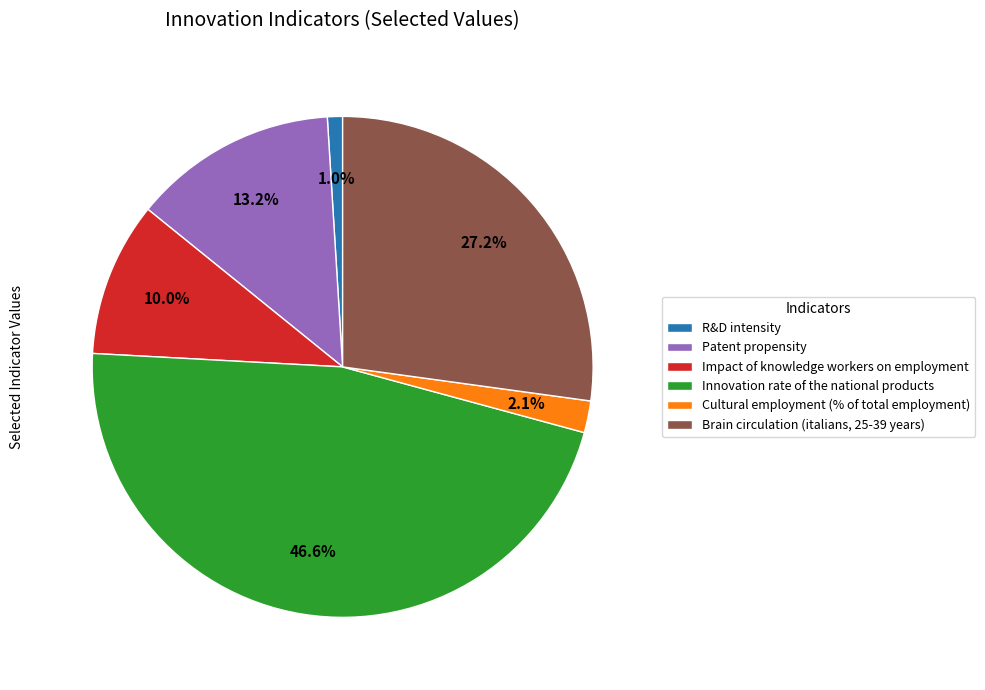

What portion of the pie excludes Innovation rate of the national products?

53.4%